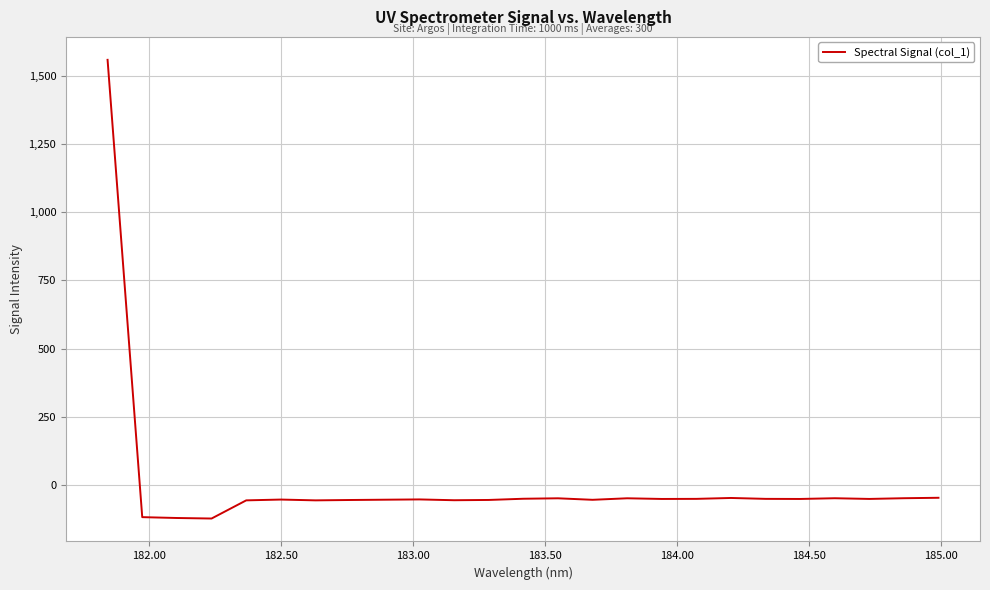

What is the difference between the maximum and minimum values?

1680.7